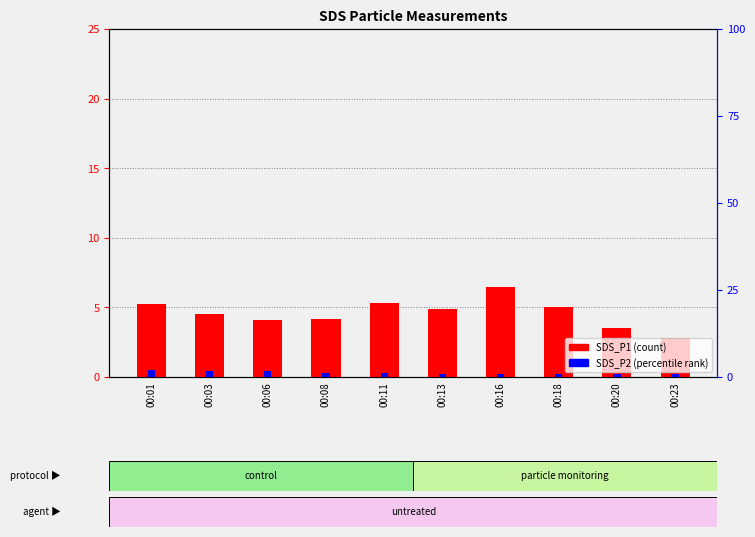

What is the approximate value of SDS_P1 at 00:11?

5.3